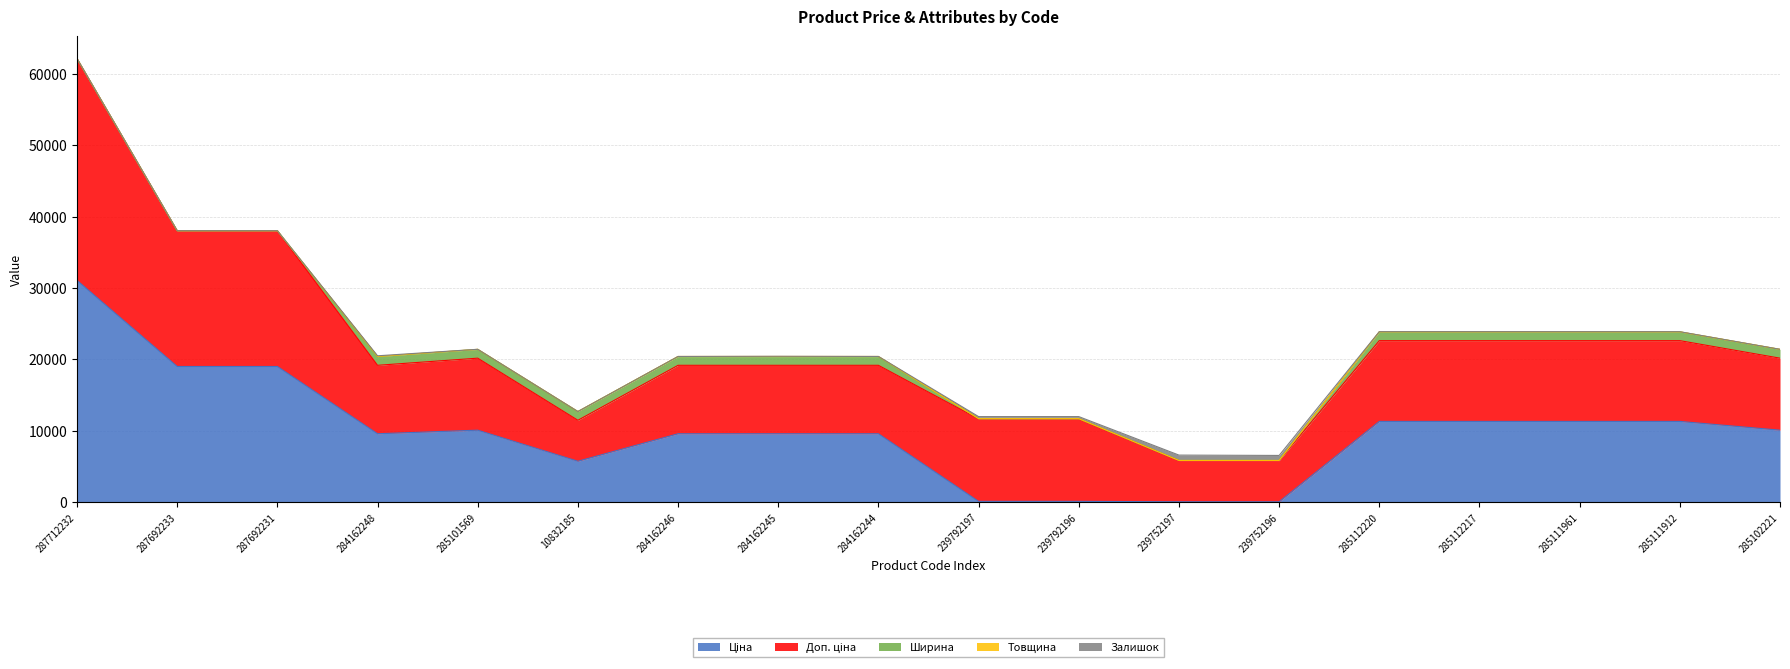

Which series has the largest range (max minus min)?

Ціна